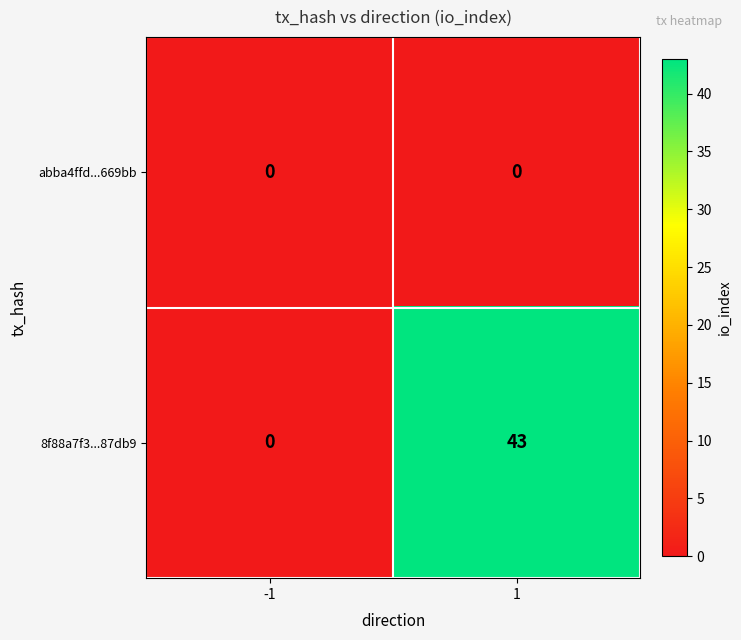

At 1, list the series in order from largest to smallest.

8f88a7f3...87db9, abba4ffd...669bb